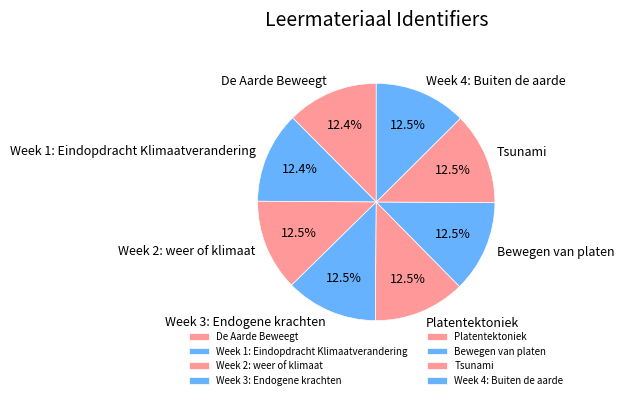

What percentage is NOT represented by De Aarde Beweegt?

87.6%